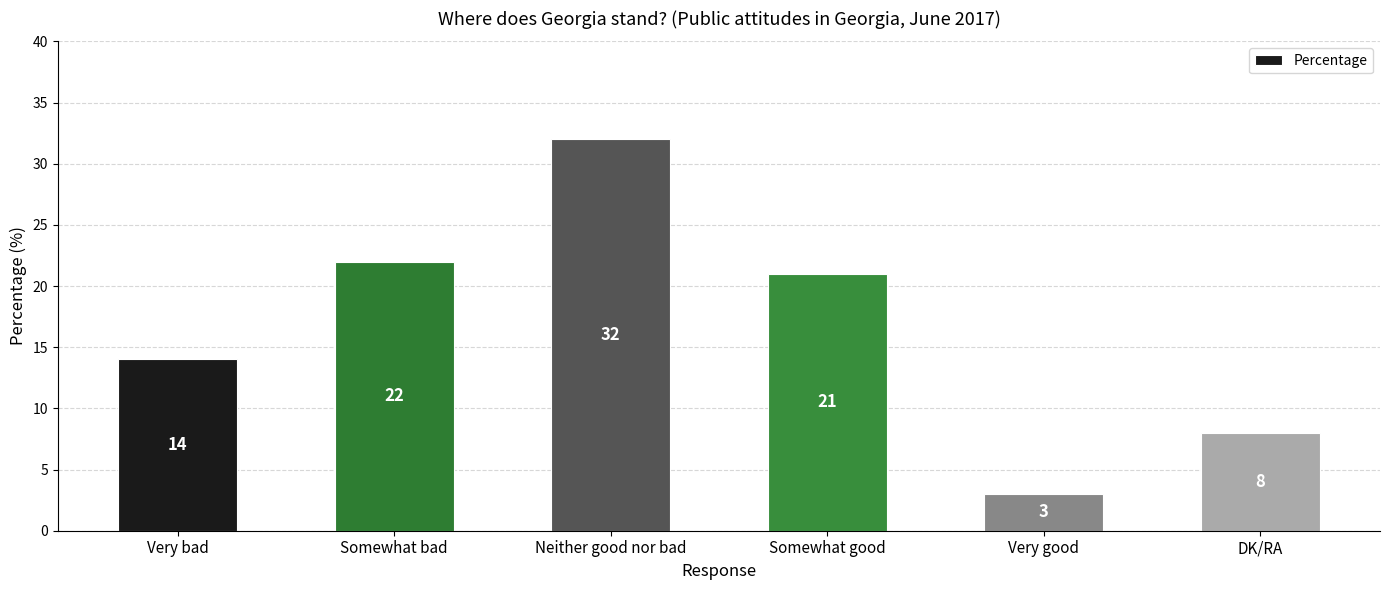

Between Very bad and Very good, which is larger?

Very bad